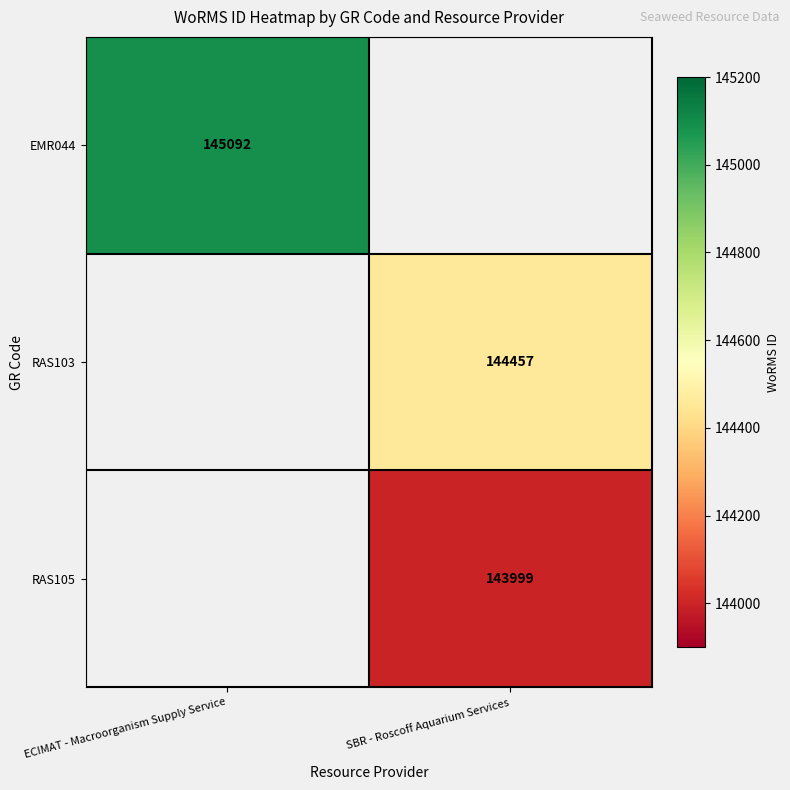

At how many categories does at least one series exceed 145082?

1